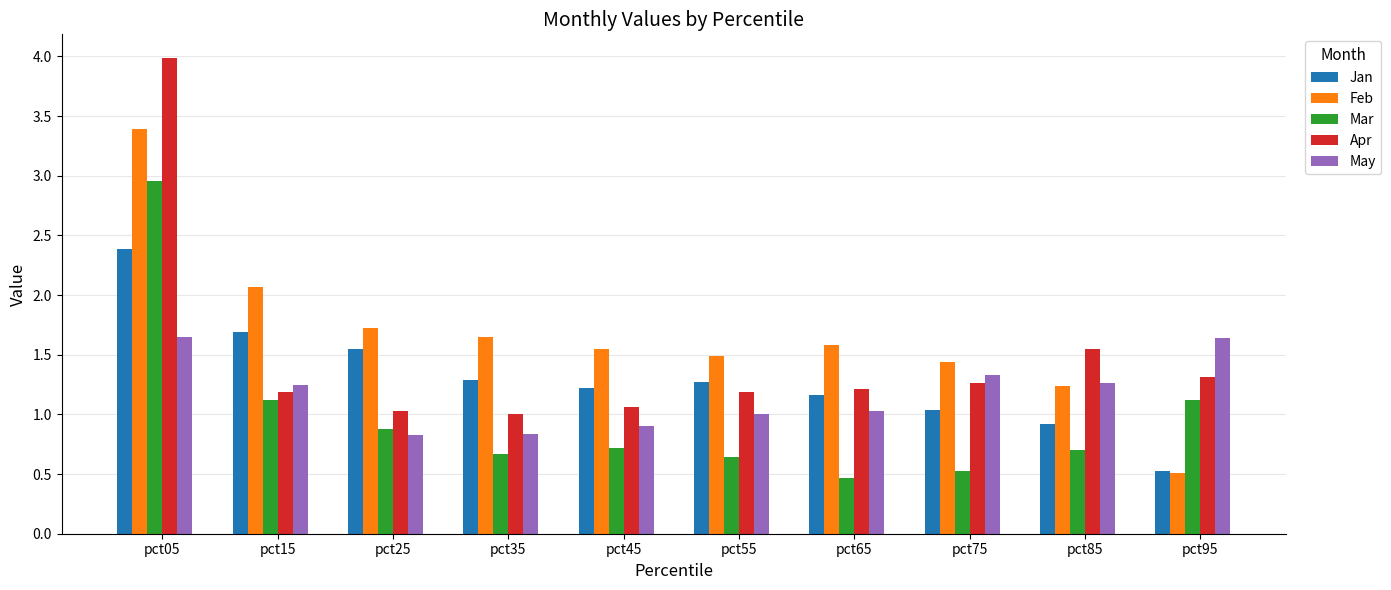

List the series in order of their peak value, highest first.

Apr, Feb, Mar, Jan, May